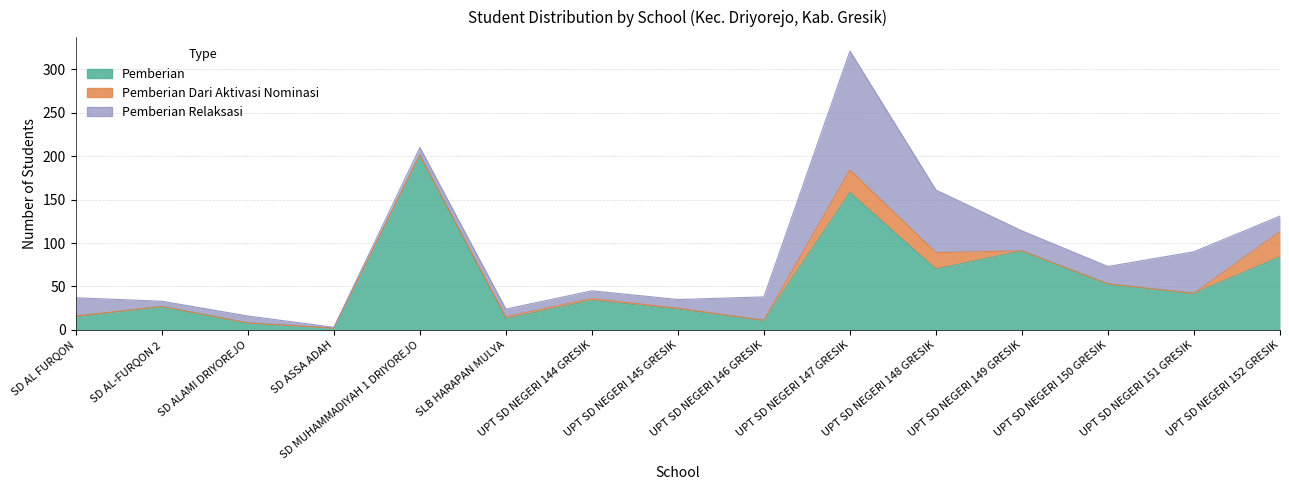

How many lines are shown in the chart?

3